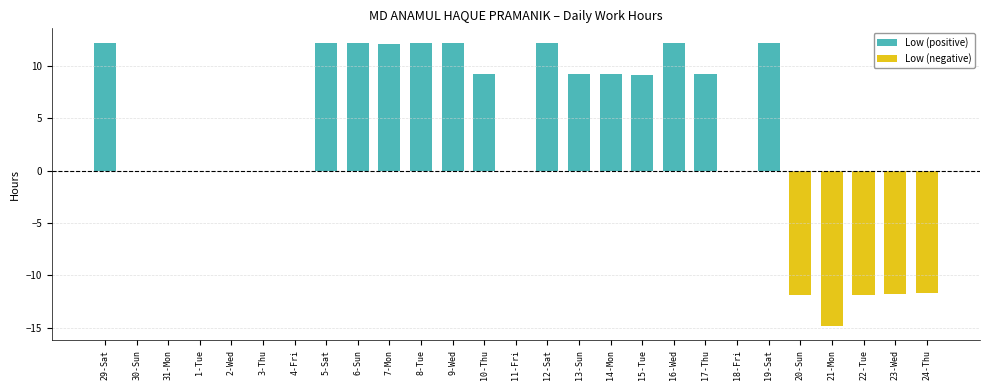

At which category is the sum across all series the highest?

8-Tue